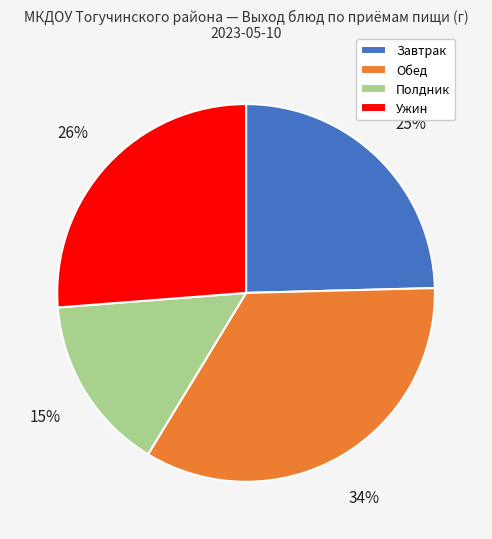

To the nearest percent, what is the average slice percentage?

25%